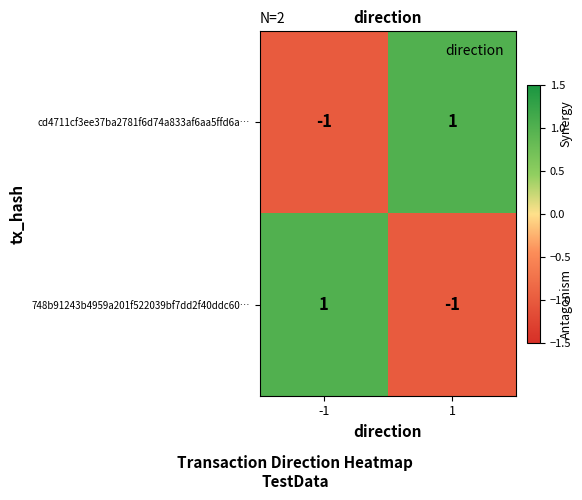

Is it true that 748b91243b4959a201f522039bf7dd2f40ddc60… equals 1 at -1?

True